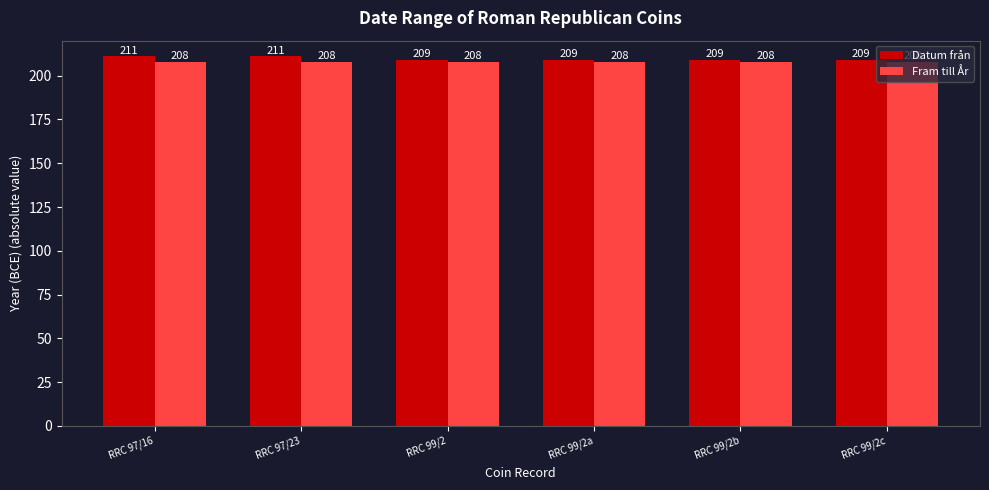

Which series has the largest range (max minus min)?

Datum från